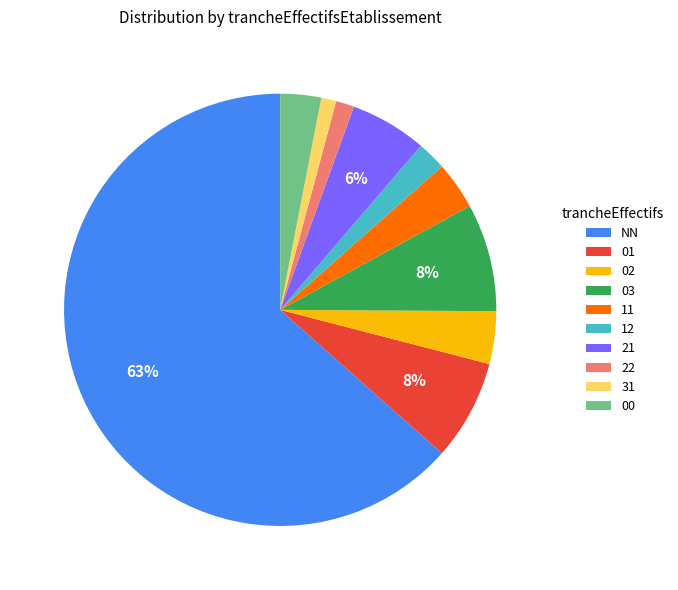

Between 31 and 11, which is larger?

11